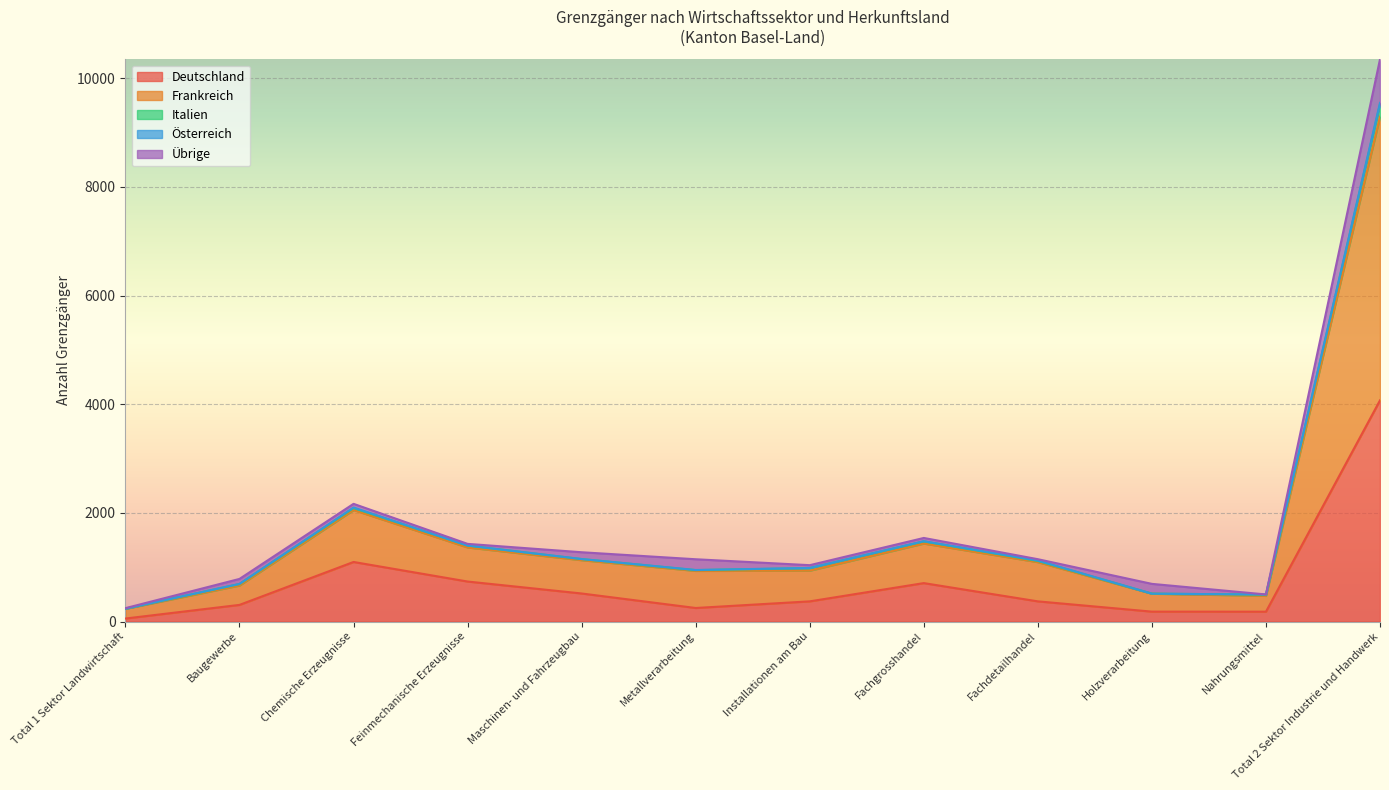

Does the chart display data point markers on the line(s)?

No